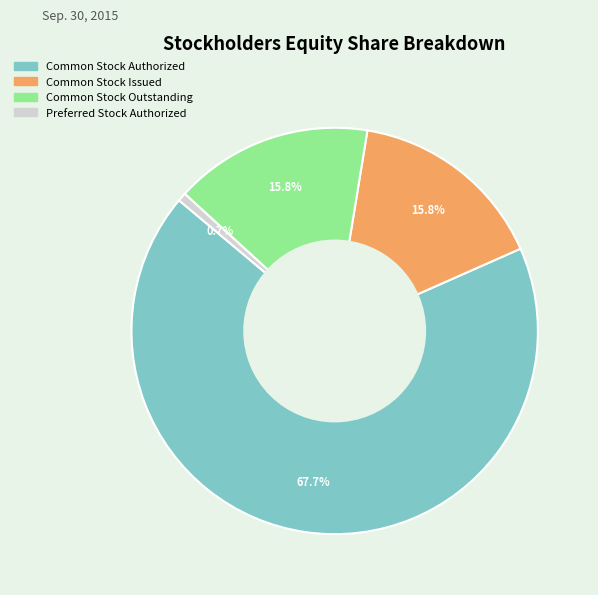

To the nearest percent, what portion does Common Stock Authorized represent?

68%